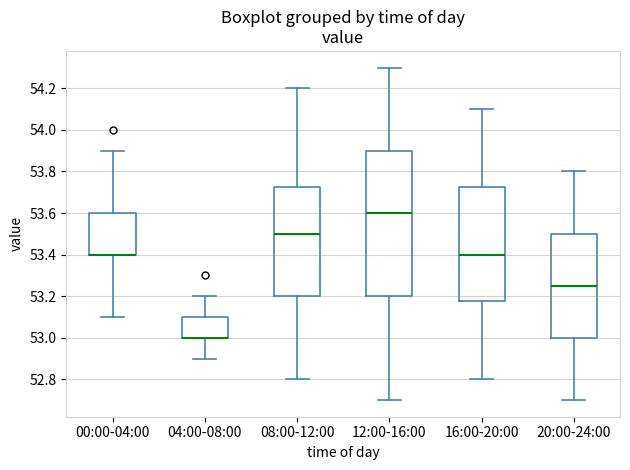

Comparing the boxes themselves (not the whiskers), which one is the tallest?

12:00-16:00